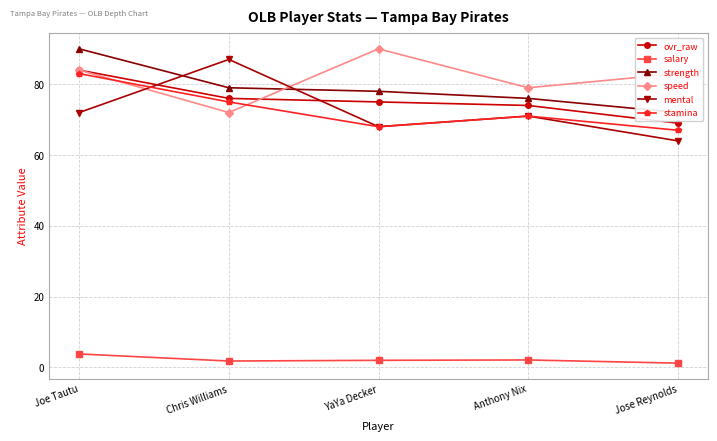

Which series has the largest total across all categories?

speed